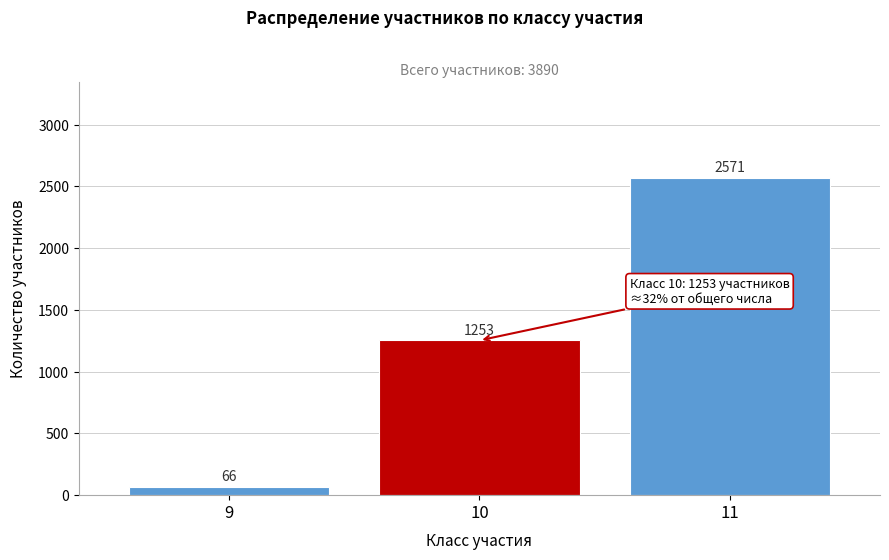

Reading left to right, list all the values displayed in this chart.

9=66	10=1253	11=2571